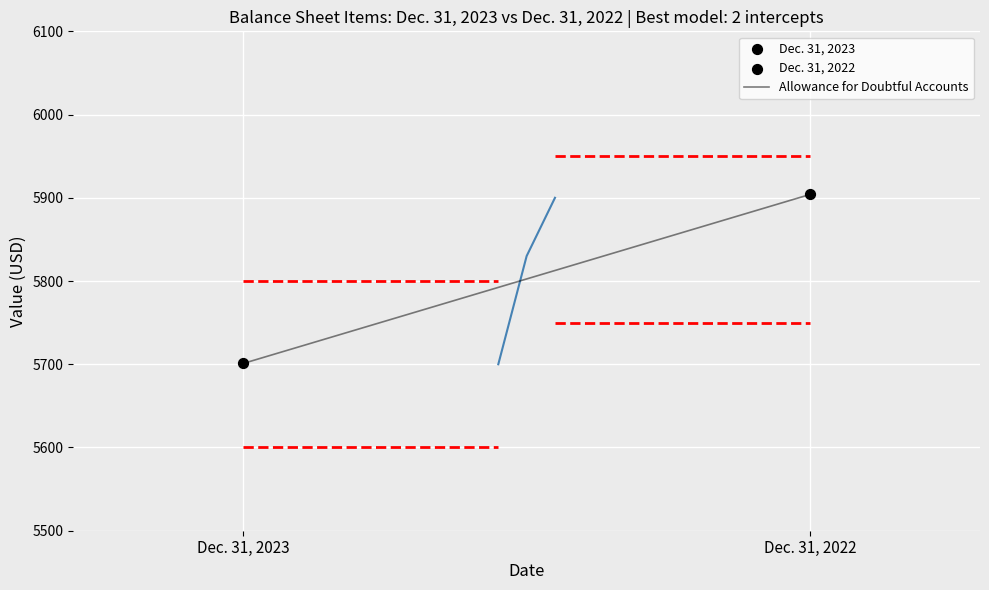

What is the ratio of the value at Dec. 31, 2023 to the value at Dec. 31, 2022?

1.0